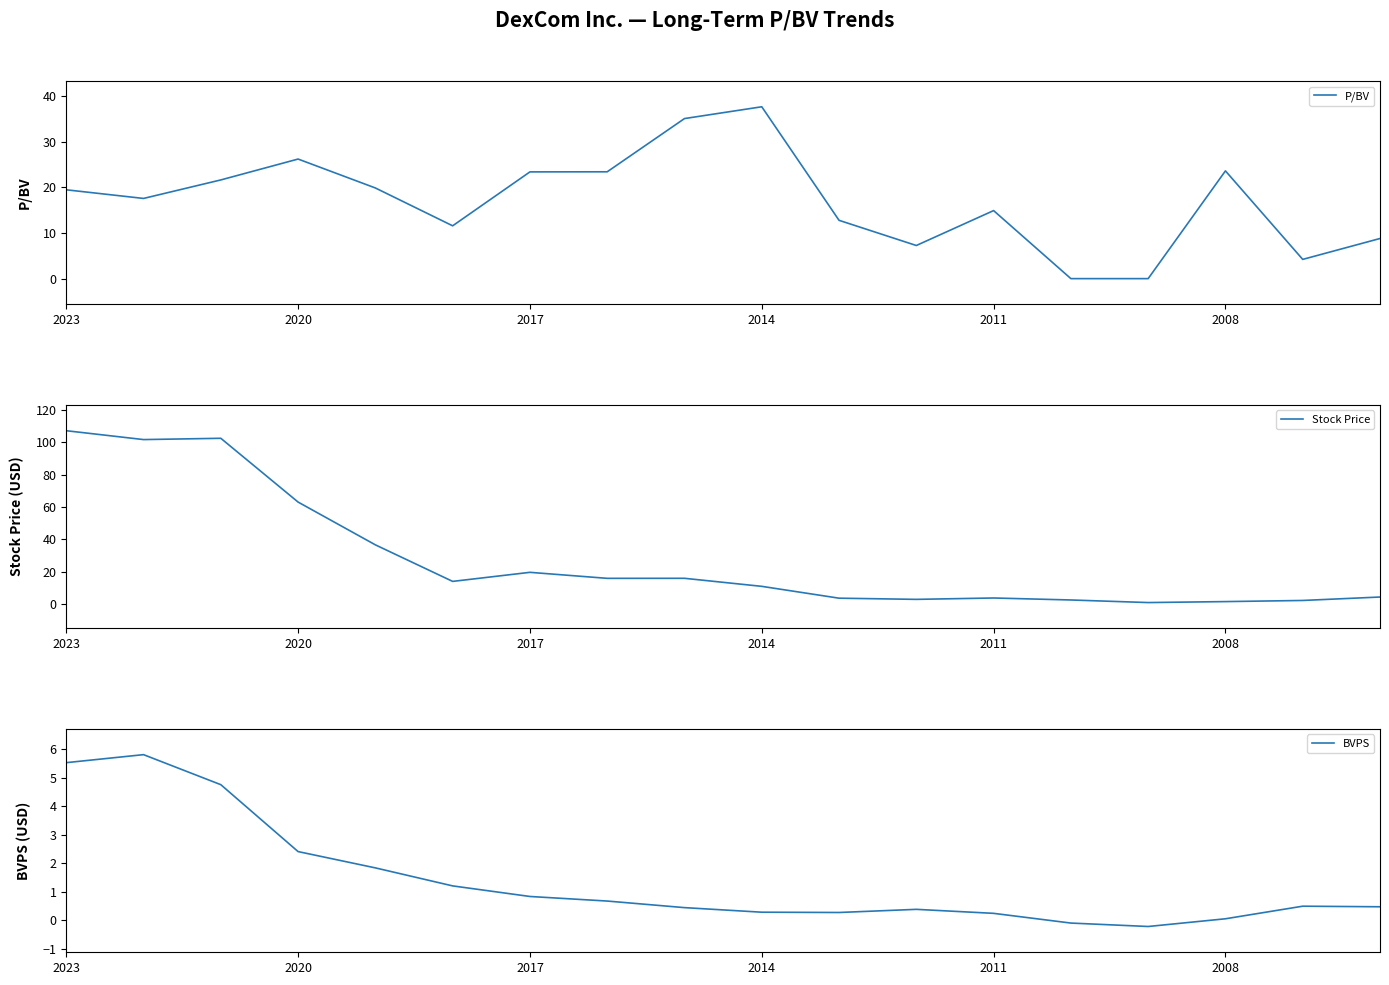

How many times do P/BV and Stock Price cross each other?

3